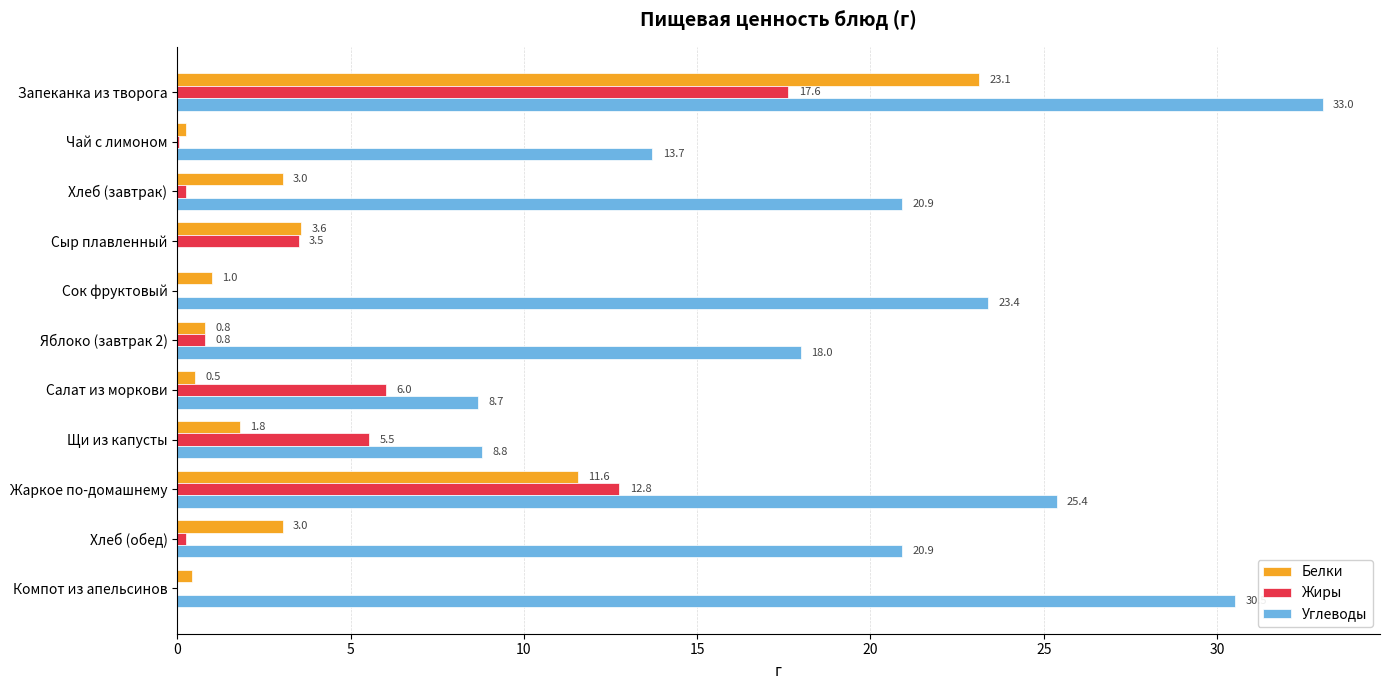

The Белки series shows 3.0 at Хлеб (обед). True or false?

True